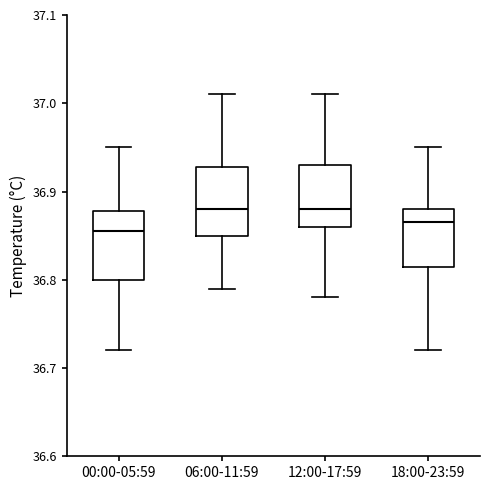

Reading left to right, read every box against the y-axis: the position of its median line, the range the box covers, and the ends of its whiskers. The values are not printed on the chart, so give them approximately, as read against the axis.

00:00-05:59: median 36.86, box 36.80 to 36.88, whiskers 36.72 to 36.95
06:00-11:59: median 36.88, box 36.85 to 36.93, whiskers 36.79 to 37.01
12:00-17:59: median 36.88, box 36.86 to 36.93, whiskers 36.78 to 37.01
18:00-23:59: median 36.87, box 36.82 to 36.88, whiskers 36.72 to 36.95